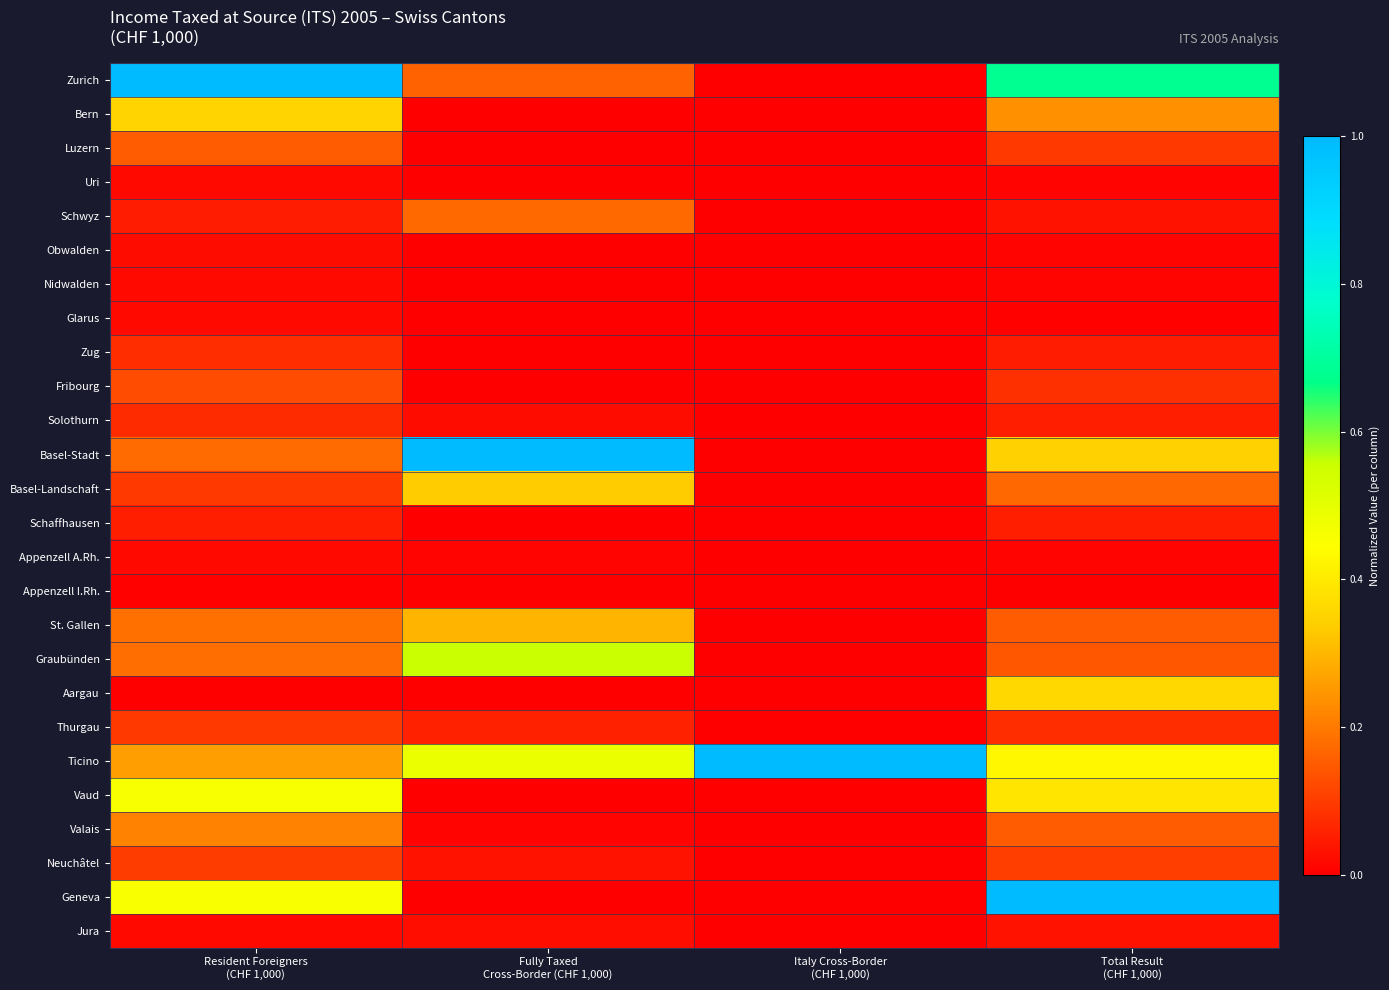

Which label corresponds to the largest value in the chart?

Resident Foreigners
(CHF 1,000)